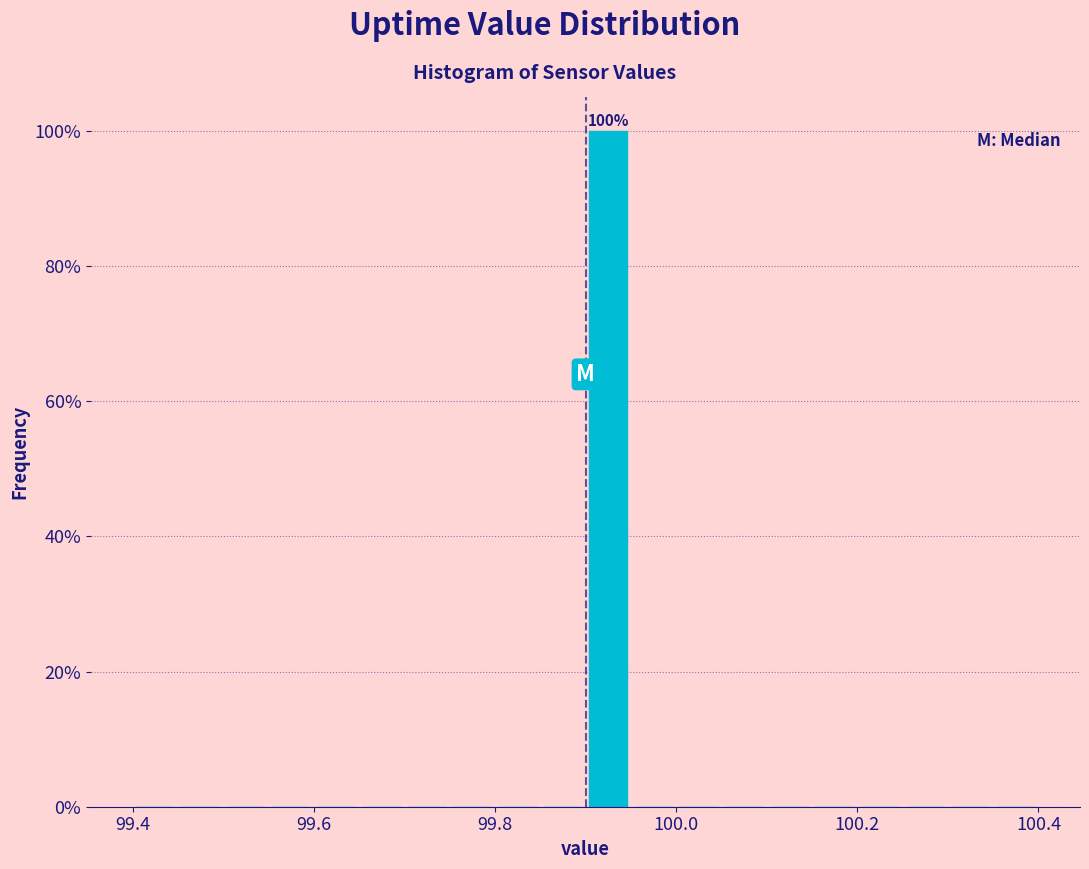

Around what value on the x-axis is the tallest bar? Give the approximate position of its centre, as read against the axis.

99.92